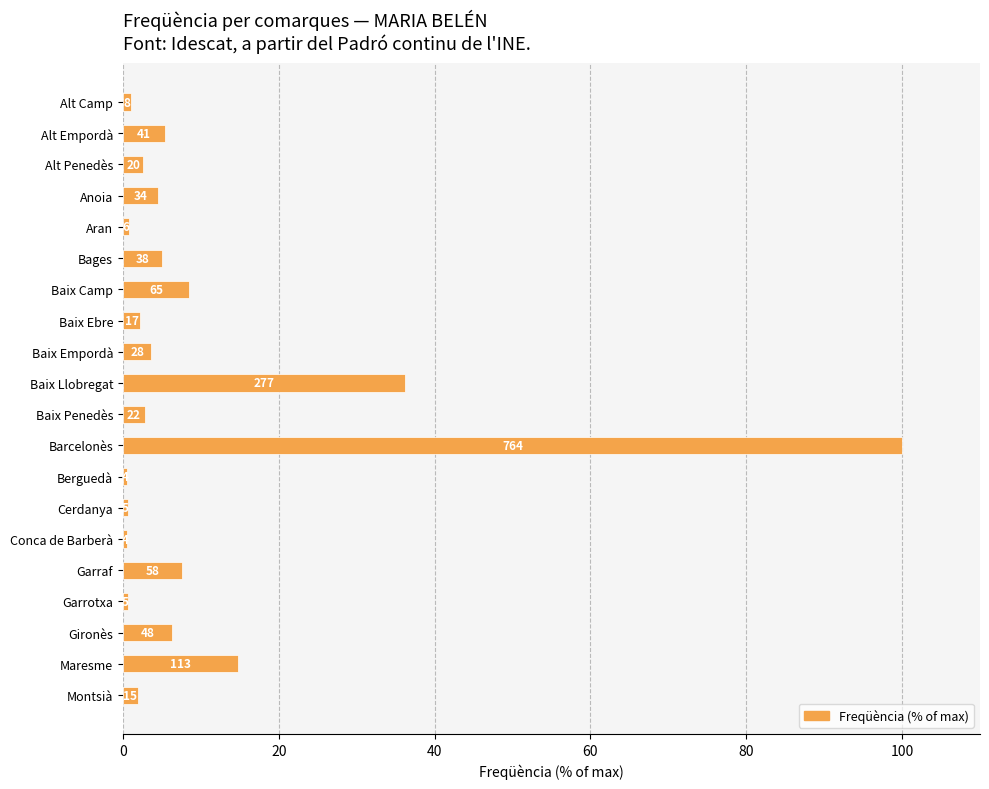

How many bars are there in total?

20